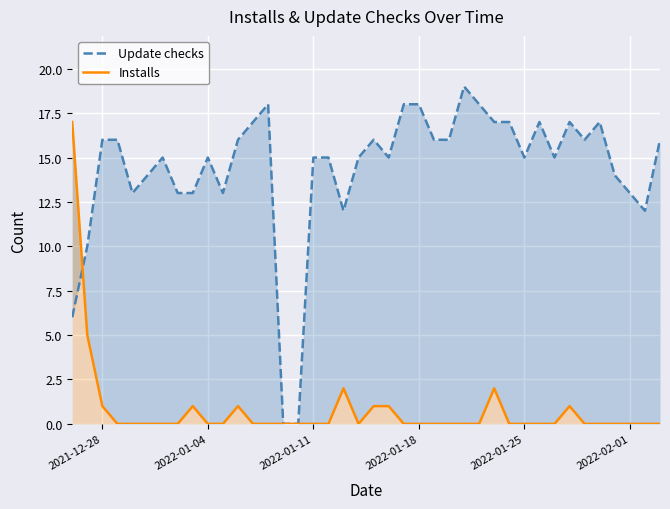

In Update checks, how many points are higher than both neighbors (excluding endpoints)?

8